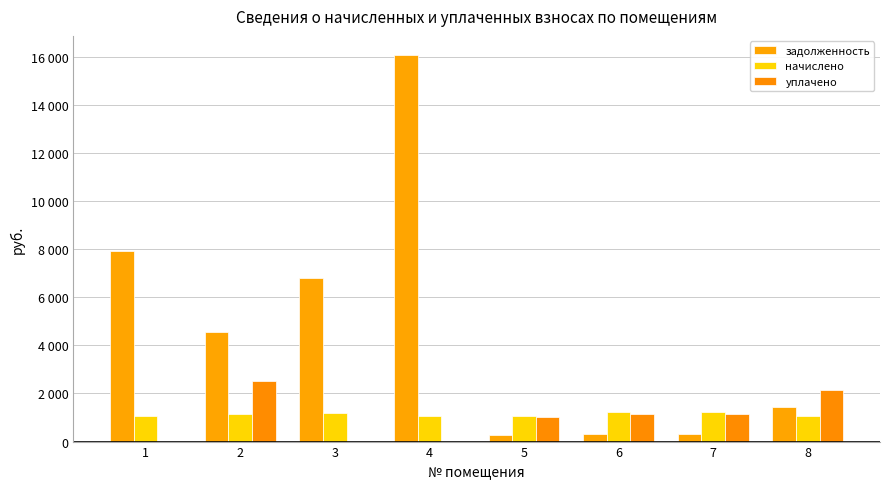

Are the bars grouped side by side (vs. stacked)?

Yes